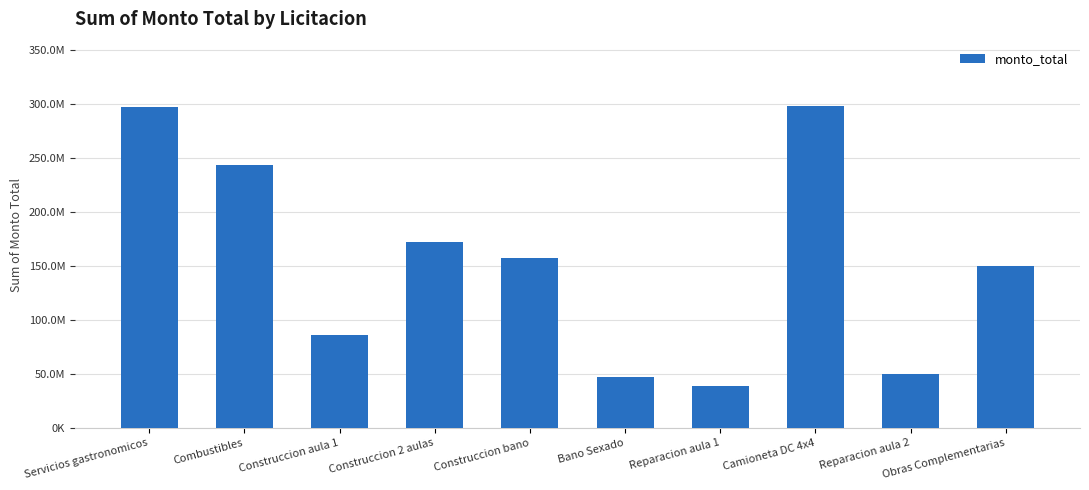

Does the chart contain any negative values?

No